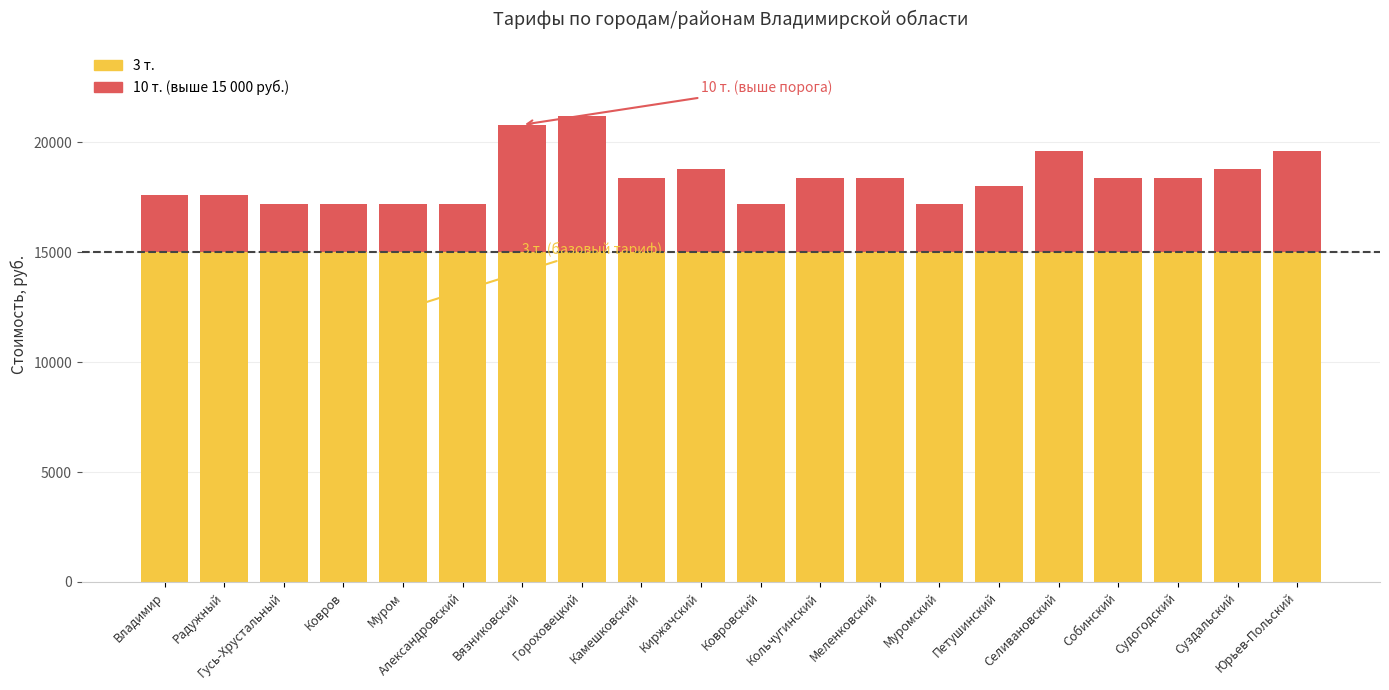

Rank the series by their average value, from highest to lowest.

3 т., 10 т. (выше порога)